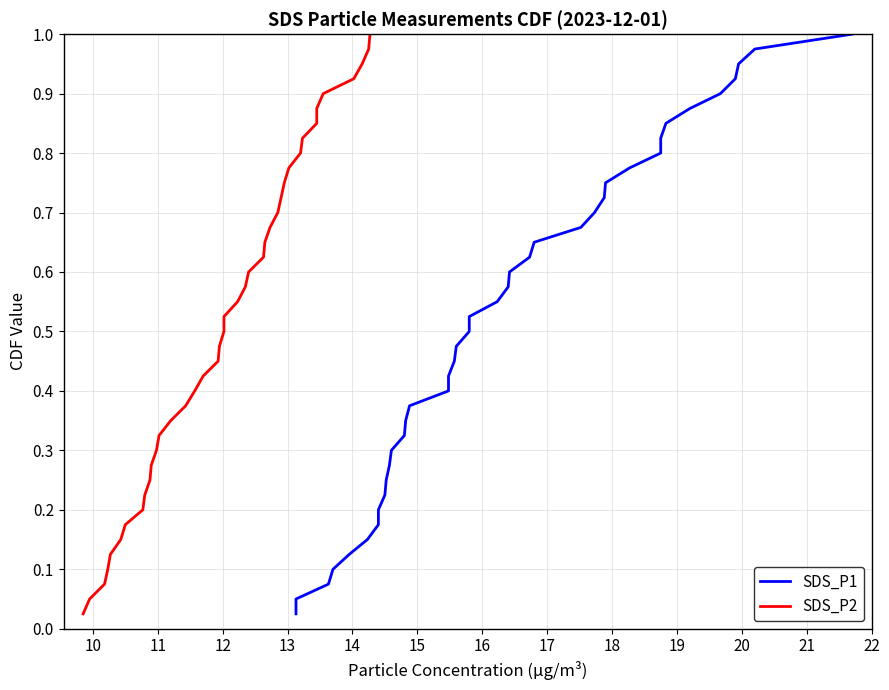

Reading left to right, extract all data points from this chart.

SDS_P1: 0.0	0.1	0.1	0.1	0.1	0.1	0.2	0.2	0.2	0.2	0.3	0.3	0.3	0.3	0.4	0.4	0.4	0.5	0.5	0.5	0.5	0.6	0.6	0.6	0.6	0.7	0.7	0.7	0.7	0.8	0.8	0.8	0.8	0.8	0.9	0.9	0.9	0.9	1.0	1.0
SDS_P2: 0.0	0.1	0.1	0.1	0.1	0.1	0.2	0.2	0.2	0.2	0.3	0.3	0.3	0.3	0.4	0.4	0.4	0.5	0.5	0.5	0.5	0.6	0.6	0.6	0.6	0.7	0.7	0.7	0.7	0.8	0.8	0.8	0.8	0.8	0.9	0.9	0.9	0.9	1.0	1.0